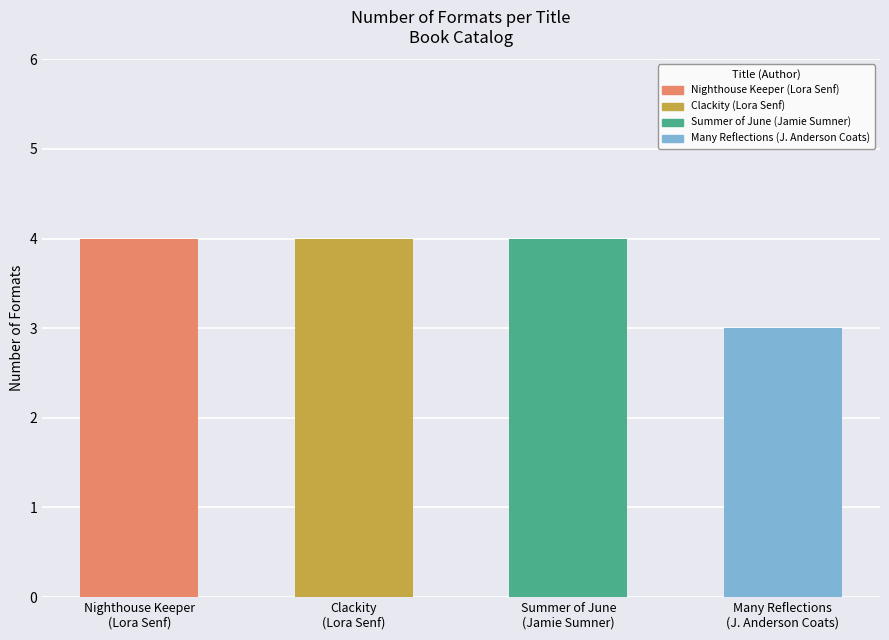

Count the values in the range 4 to 5.

3